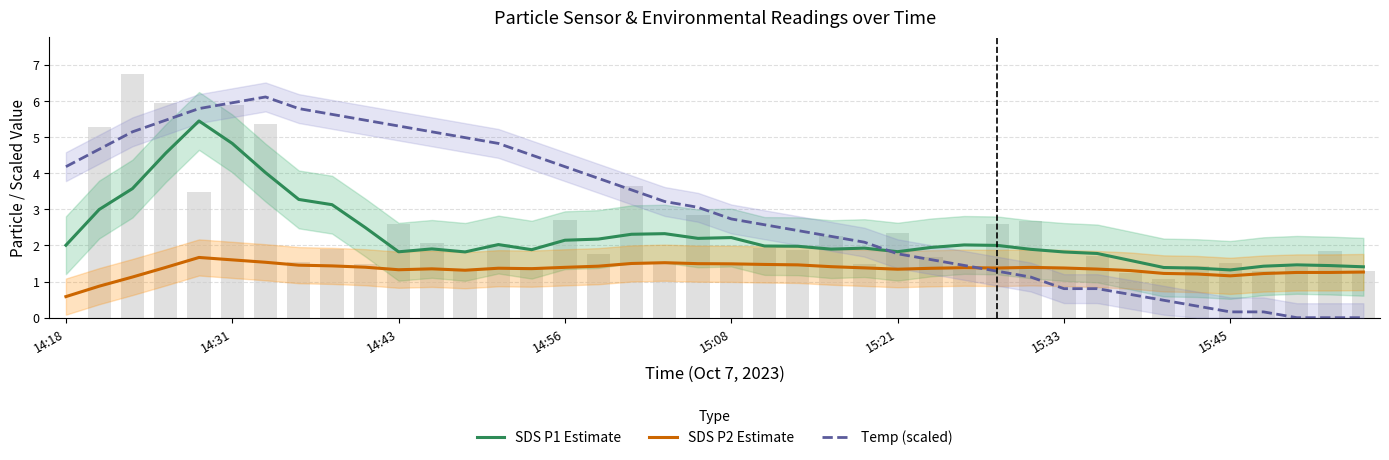

Is it true that SDS P2 Estimate equals 2.1 at 15:45?

False